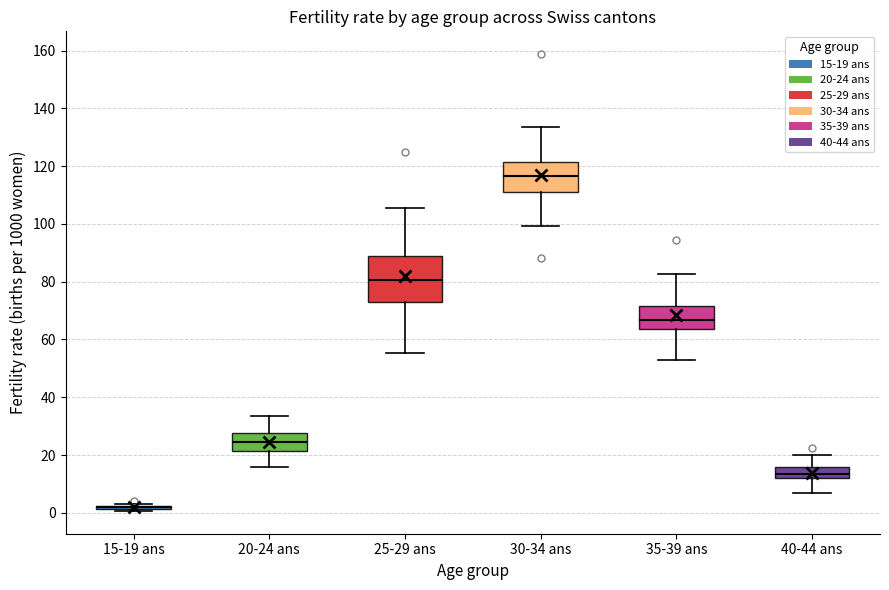

Reading left to right, read every box against the y-axis: the position of its median line, the range the box covers, and the ends of its whiskers. The values are not printed on the chart, so give them approximately, as read against the axis.

15-19 ans: box collapsed to a line at 2, whiskers 0 to 4
20-24 ans: median 24, box 22 to 28, whiskers 16 to 34
25-29 ans: median 80, box 72 to 88, whiskers 56 to 106
30-34 ans: median 116, box 112 to 122, whiskers 100 to 134
35-39 ans: median 66, box 64 to 72, whiskers 52 to 82
40-44 ans: median 14, box 12 to 16, whiskers 6 to 20